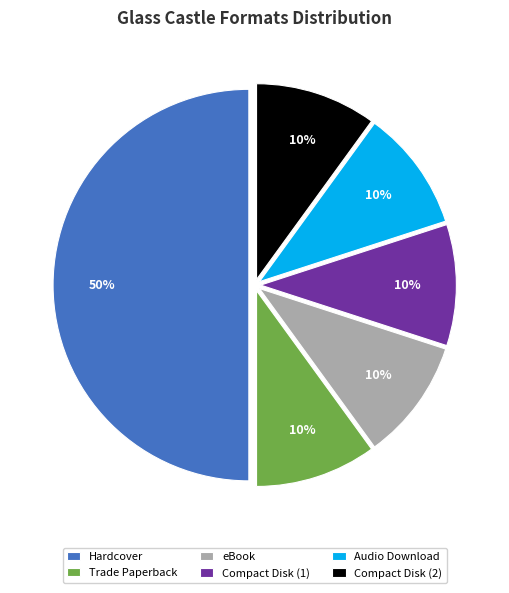

How many slices are in this pie chart?

6